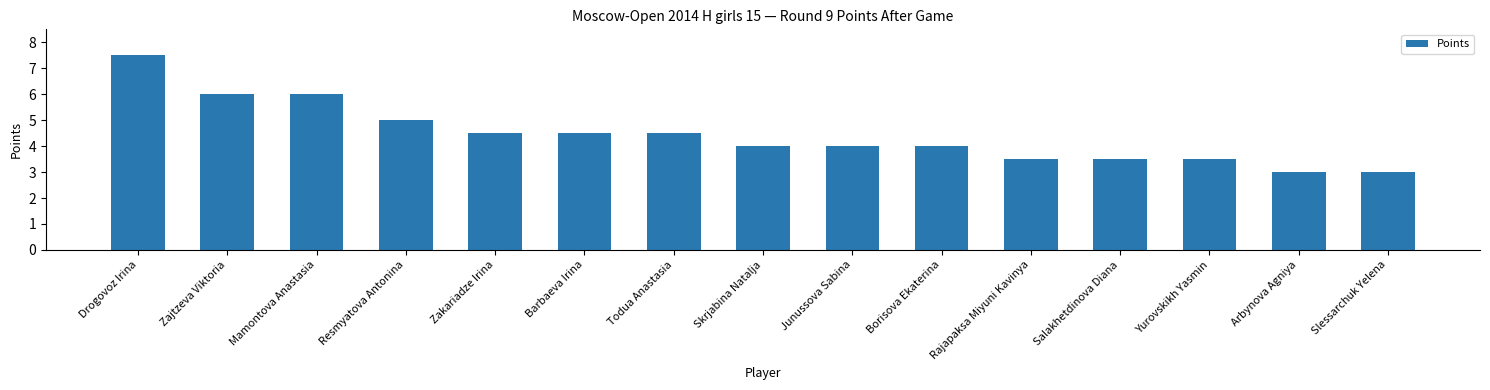

Is it true that the value at Borisova Ekaterina is 1.3?

False